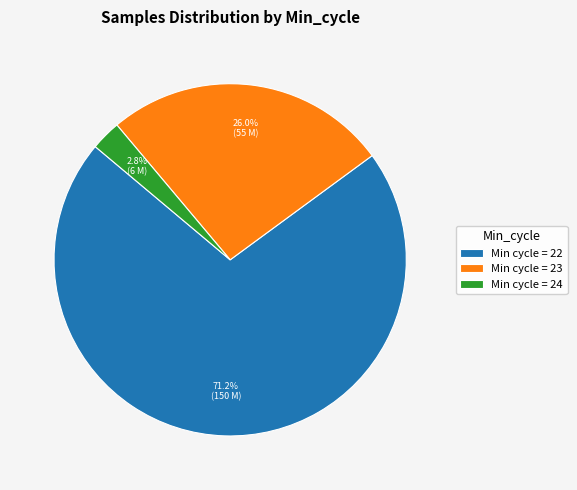

What is the largest slice in the pie chart?

Min cycle = 22